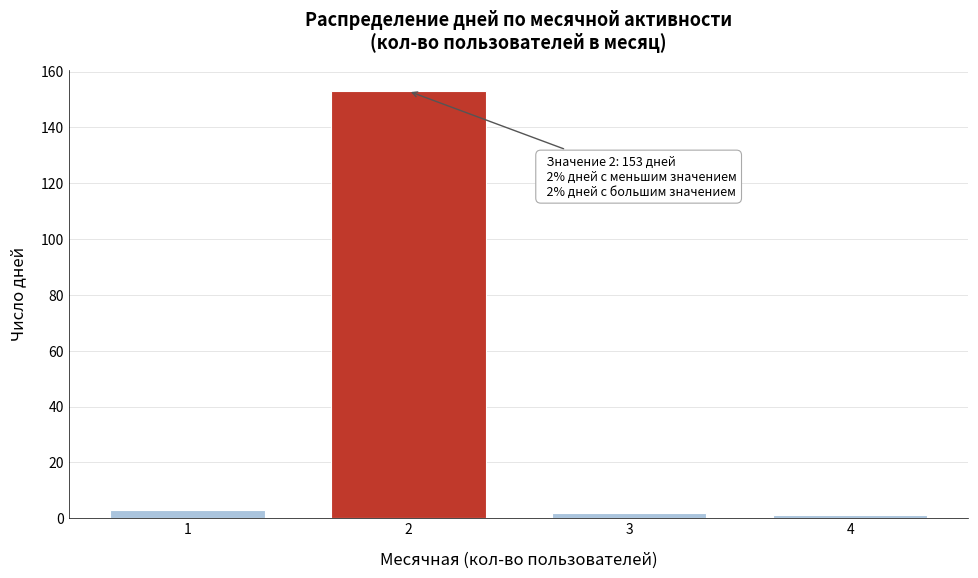

Reading left to right, list all the values displayed in this chart.

3	153	2	1